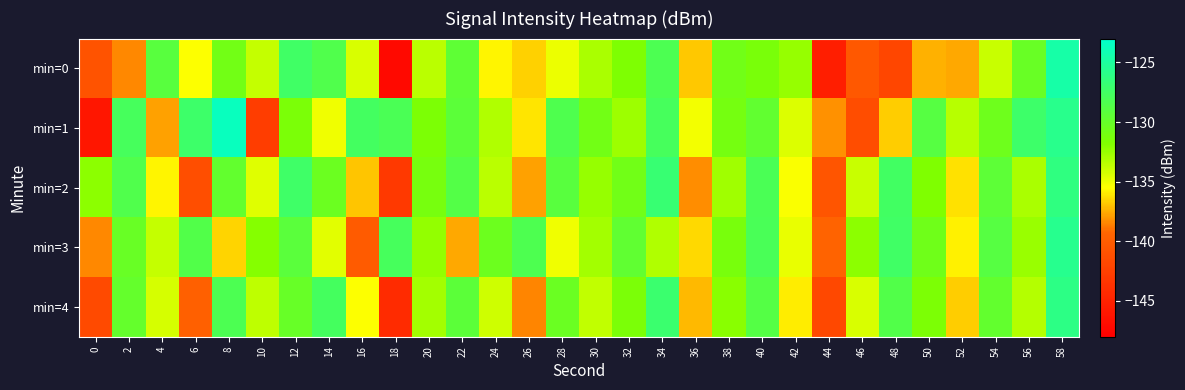

Reading right to left, extract all data points from this chart.

min=0: 58=-124.6	56=-130.2	54=-133.9	52=-137.6	50=-137.4	48=-141.9	46=-140.5	44=-145.3	42=-132.4	40=-131.3	38=-130.8	36=-136.8	34=-128.3	32=-131.6	30=-133.0	28=-134.9	26=-136.6	24=-135.7	22=-129.5	20=-133.5	18=-147.2	16=-134.3	14=-128.5	12=-127.5	10=-133.8	8=-130.9	6=-135.5	4=-129.1	2=-138.3	0=-140.9
min=1: 58=-125.8	56=-127.2	54=-130.6	52=-133.4	50=-128.9	48=-136.7	46=-141.3	44=-138.2	42=-134.5	40=-129.7	38=-131.1	36=-135.2	34=-127.8	32=-132.6	30=-130.9	28=-128.4	26=-136.1	24=-133.2	22=-129.3	20=-131.5	18=-128.1	16=-127.6	14=-135.1	12=-131.4	10=-142.6	8=-123.6	6=-127.3	4=-137.8	2=-127.9	0=-146.0
min=2: 58=-126.3	56=-133.0	54=-129.4	52=-136.2	50=-131.7	48=-127.5	46=-133.9	44=-140.6	42=-135.4	40=-128.1	38=-132.7	36=-138.3	34=-126.9	32=-130.8	30=-132.4	28=-129.1	26=-137.8	24=-133.5	22=-128.7	20=-131.2	18=-143.1	16=-136.9	14=-130.4	12=-127.3	10=-134.6	8=-129.8	6=-141.2	4=-135.7	2=-128.5	0=-132.1
min=3: 58=-125.7	56=-132.5	54=-128.9	52=-135.8	50=-130.7	48=-127.4	46=-132.1	44=-139.5	42=-134.9	40=-128.0	38=-131.3	36=-136.4	34=-133.2	32=-129.6	30=-132.8	28=-135.1	26=-128.3	24=-130.5	22=-137.6	20=-132.3	18=-127.8	16=-140.1	14=-134.7	12=-129.2	10=-131.9	8=-136.5	6=-128.6	4=-133.8	2=-130.2	0=-138.4
min=4: 58=-126.1	56=-133.3	54=-129.8	52=-136.7	50=-131.5	48=-128.6	46=-134.4	44=-141.8	42=-135.9	40=-128.8	38=-132.0	36=-137.2	34=-127.1	32=-131.4	30=-133.7	28=-130.3	26=-138.5	24=-134.1	22=-129.3	20=-132.8	18=-144.2	16=-135.5	14=-127.7	12=-130.1	10=-133.6	8=-128.2	6=-139.7	4=-134.3	2=-129.9	0=-141.6